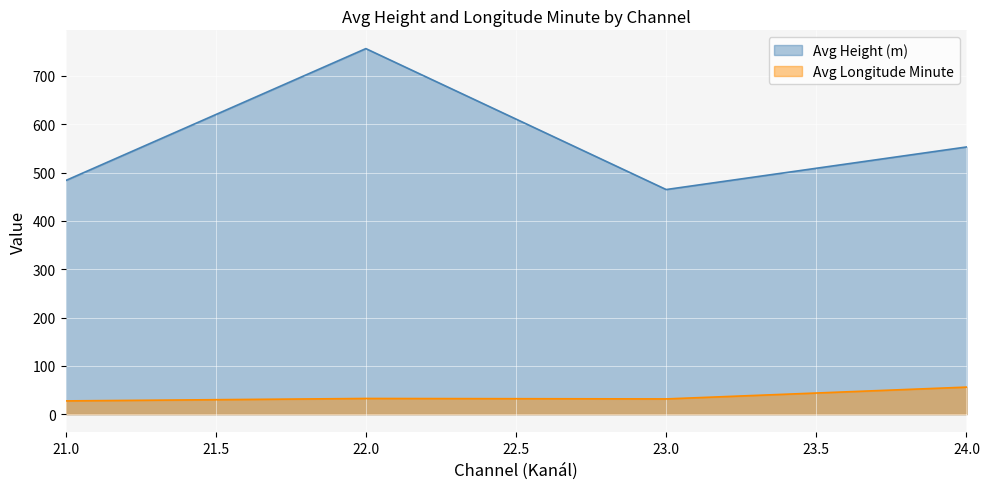

Rank the series by their maximum value, from highest to lowest.

Avg Height (m), Avg Longitude Minute